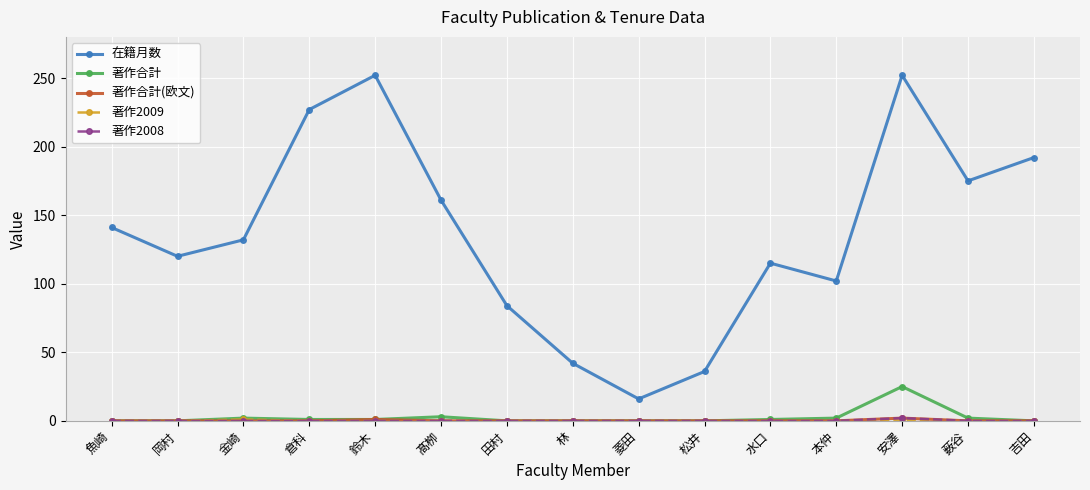

What is the spread (max minus min) of values at 水口?

115